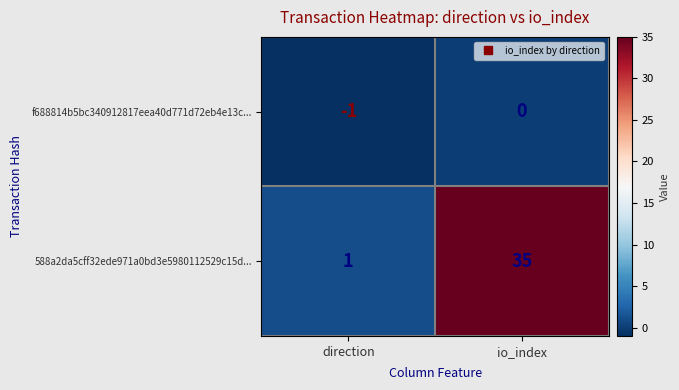

Reading left to right, transcribe all the data shown in this chart.

f688814b5bc340912817eea40d771d72eb4e13c...: -1	0
588a2da5cff32ede971a0bd3e5980112529c15d...: 1	35